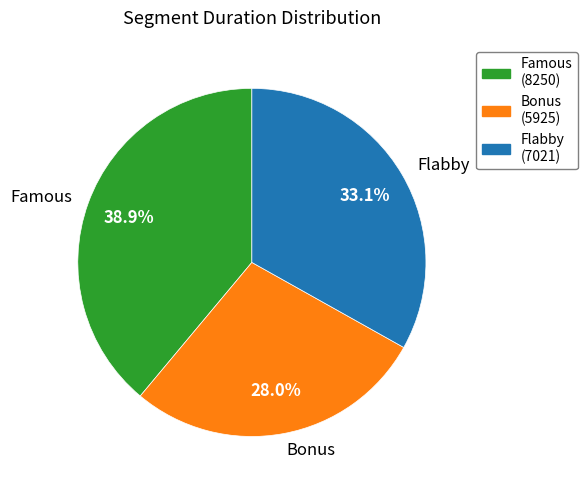

What portion of the pie excludes Flabby?

66.9%